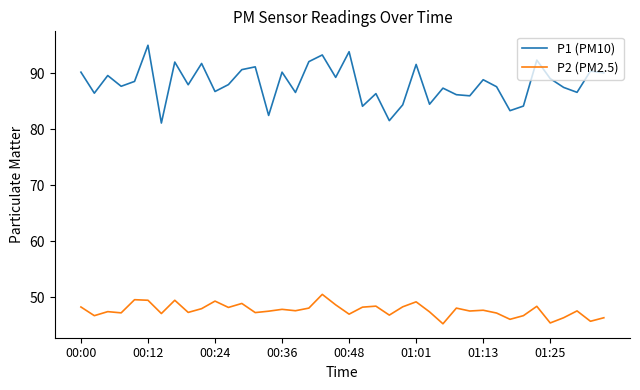

Rank the series by their maximum value, from lowest to highest.

P2 (PM2.5), P1 (PM10)